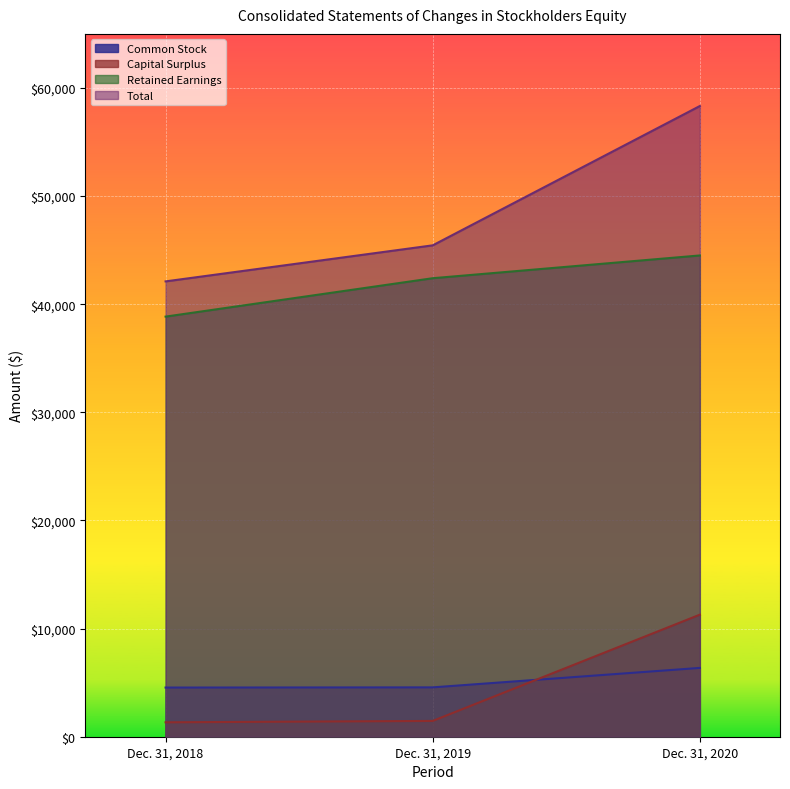

The value of Retained Earnings at Dec. 31, 2020 is 44509. True or false?

True